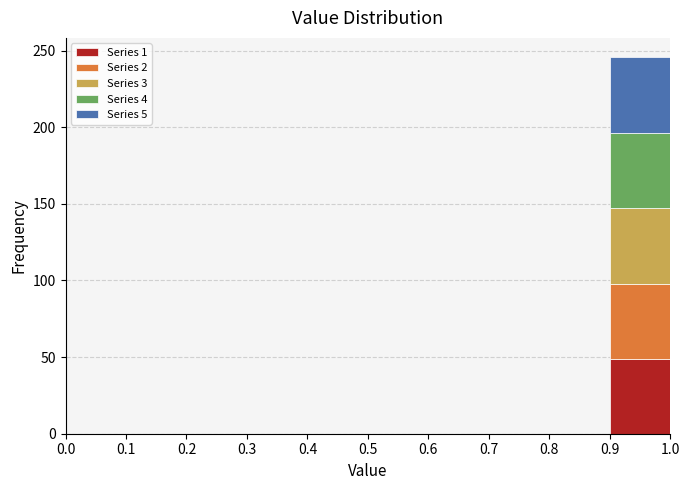

Which range on the x-axis has the tallest stacked bar (by total height)?

0.9 to 1.0